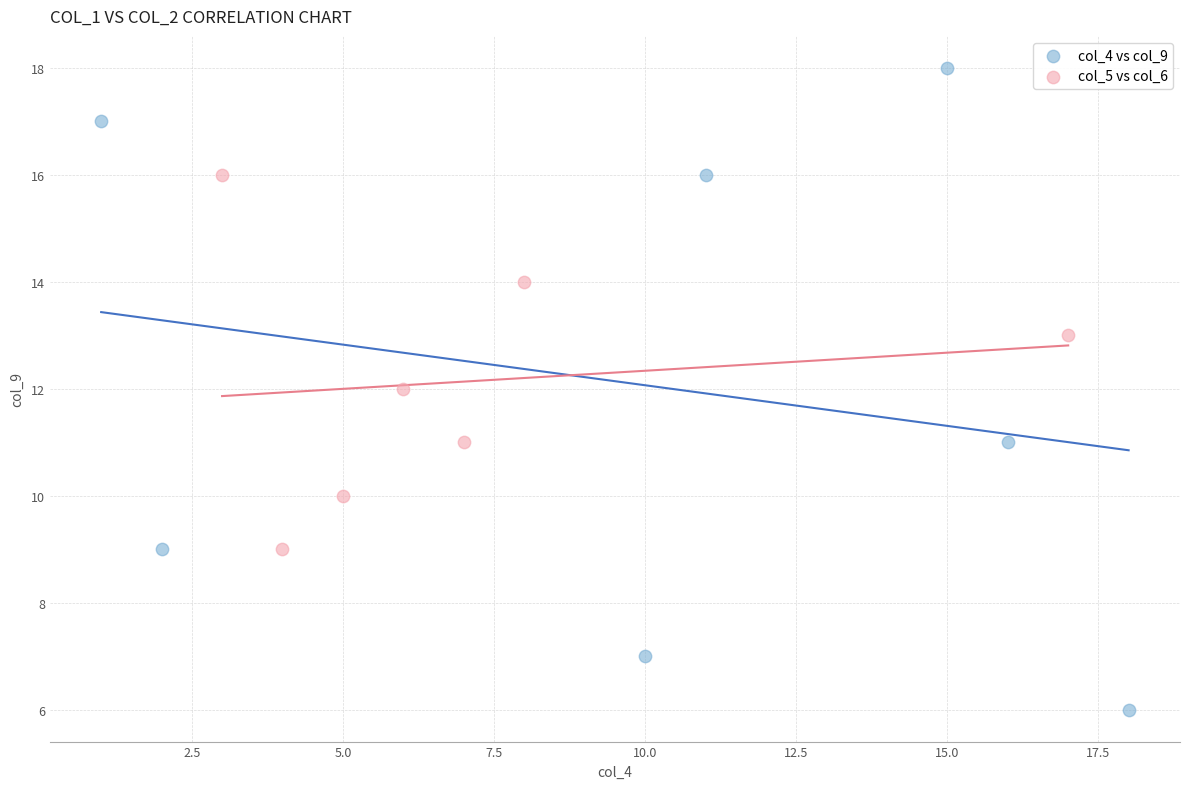

Which series reaches the minimum Y coordinate?

col_4 vs col_9